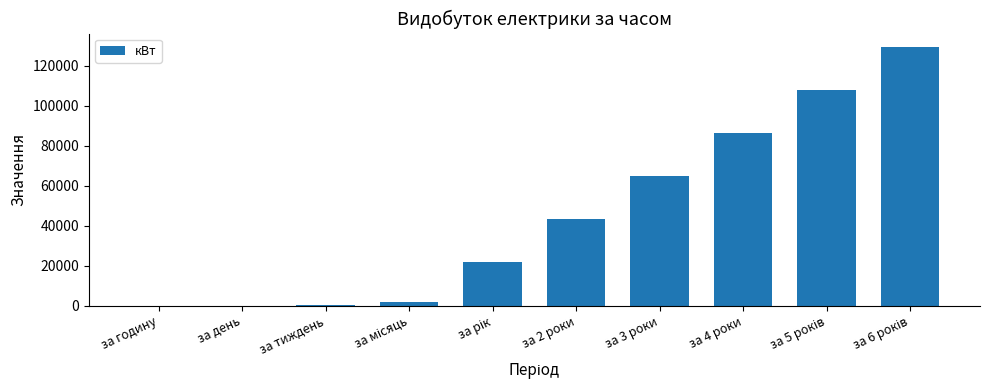

What is the sum of all values?

455883